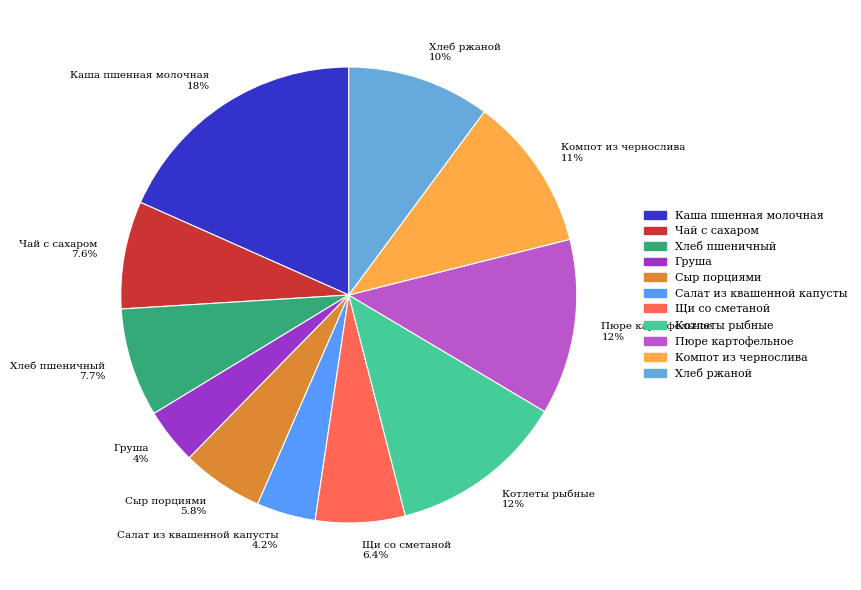

How many slices are in this pie chart?

11